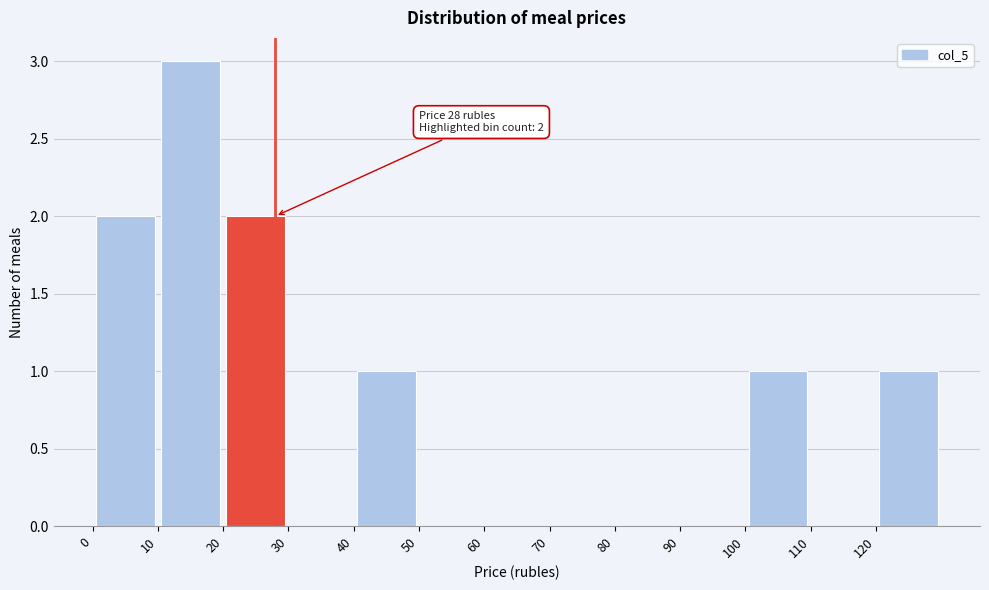

Which range on the x-axis has the tallest bar?

10 to 20